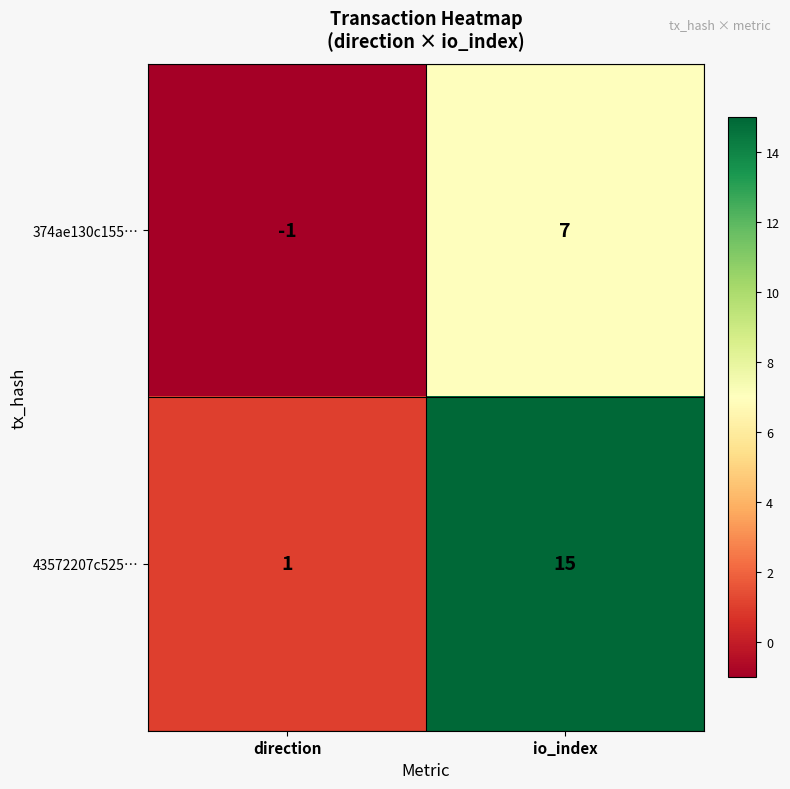

The 43572207c525… series shows 15 at io_index. True or false?

True